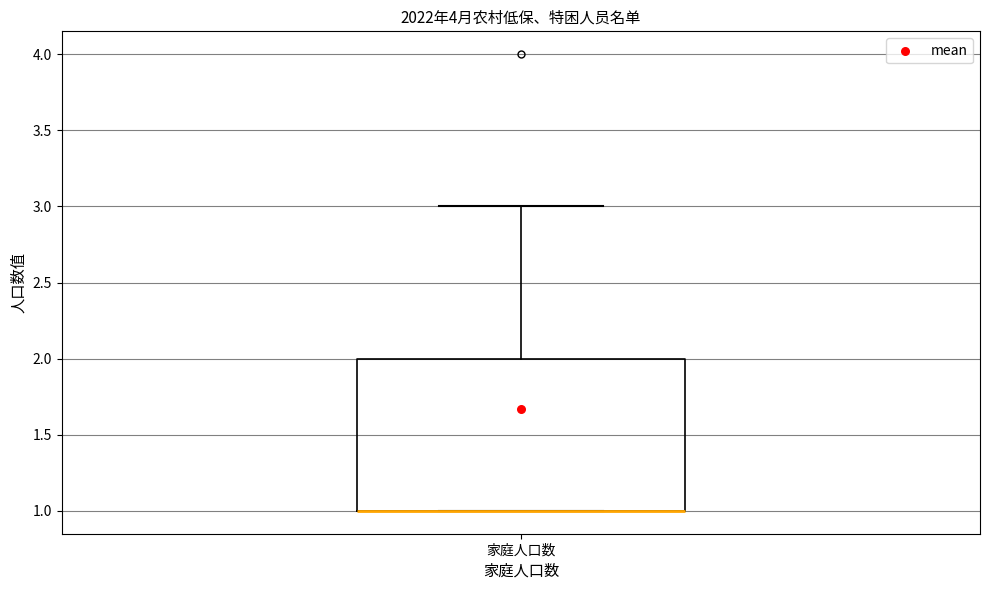

Read this box plot against the y-axis: the position of the median line, the range covered by the box, and the ends of both whiskers. The values are not printed on the chart, so give them approximately, as read against the axis.

median 1 (drawn on the box's lower edge), box 1 to 2, whiskers 1 to 3